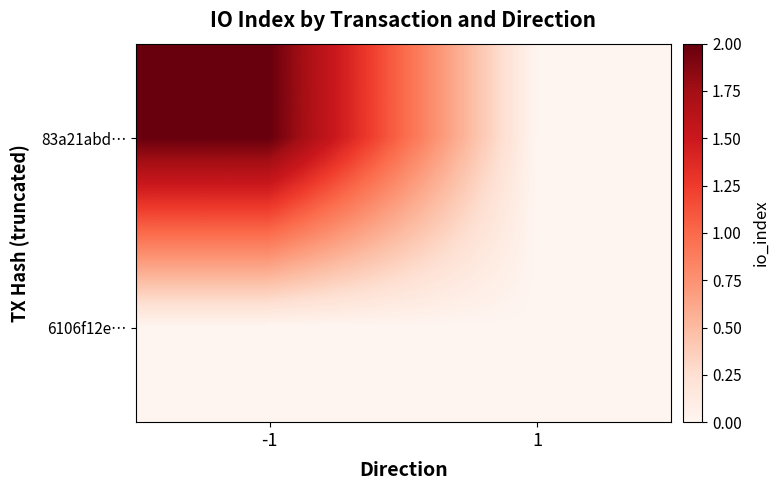

List the series in order of their overall mean, lowest first.

6106f12e…, 83a21abd…